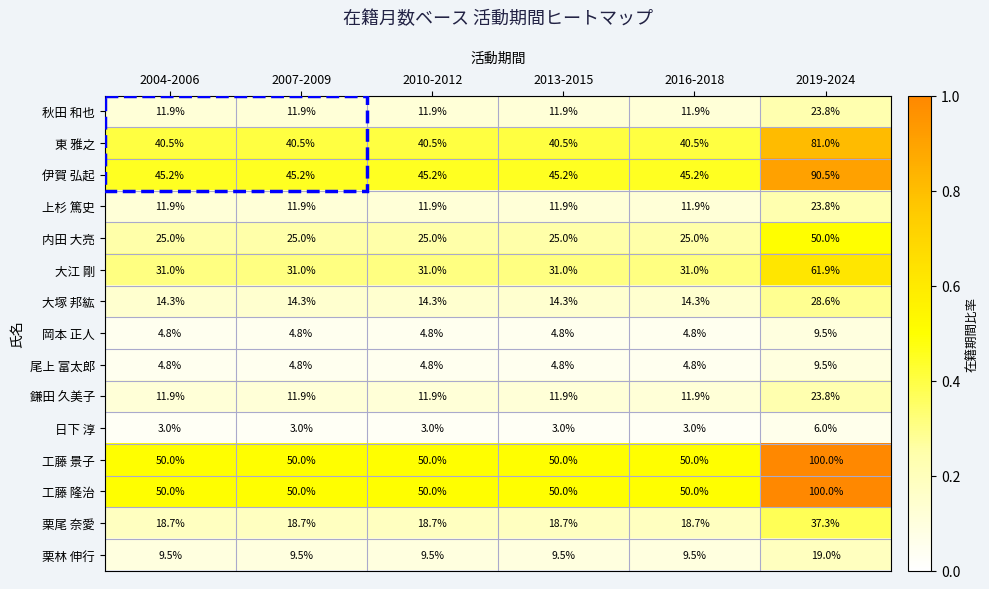

What is the minimum value for 東 雅之?

40.5